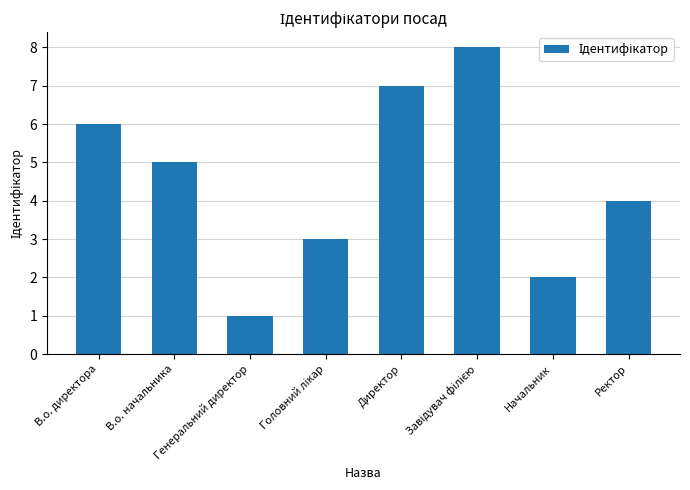

Reading left to right, what are all the values shown in this chart?

6	5	1	3	7	8	2	4